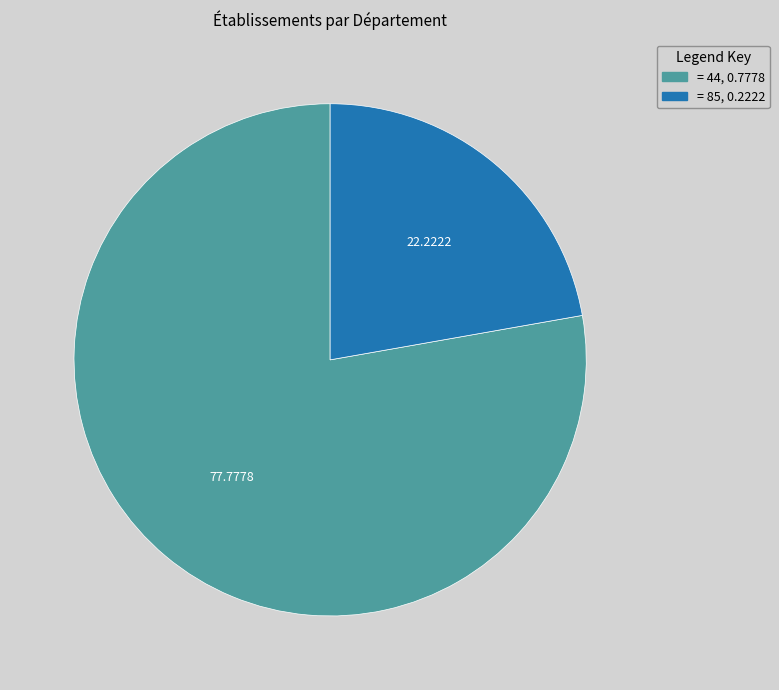

Is there any slice that represents more than half of the pie?

Yes